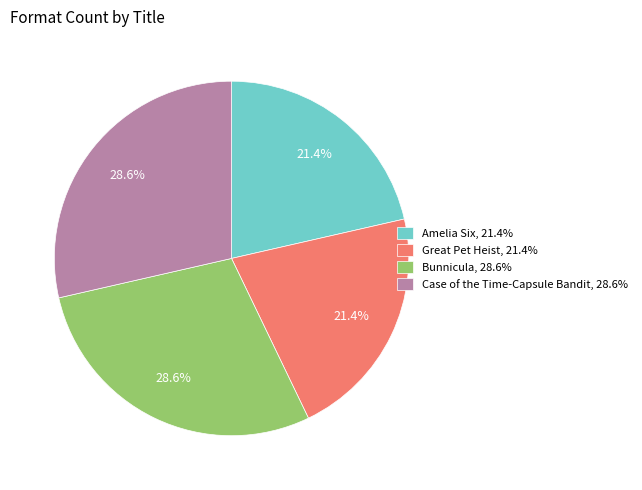

What is the total percentage of Bunnicula, 28.6% and Amelia Six, 21.4%?

50.0%